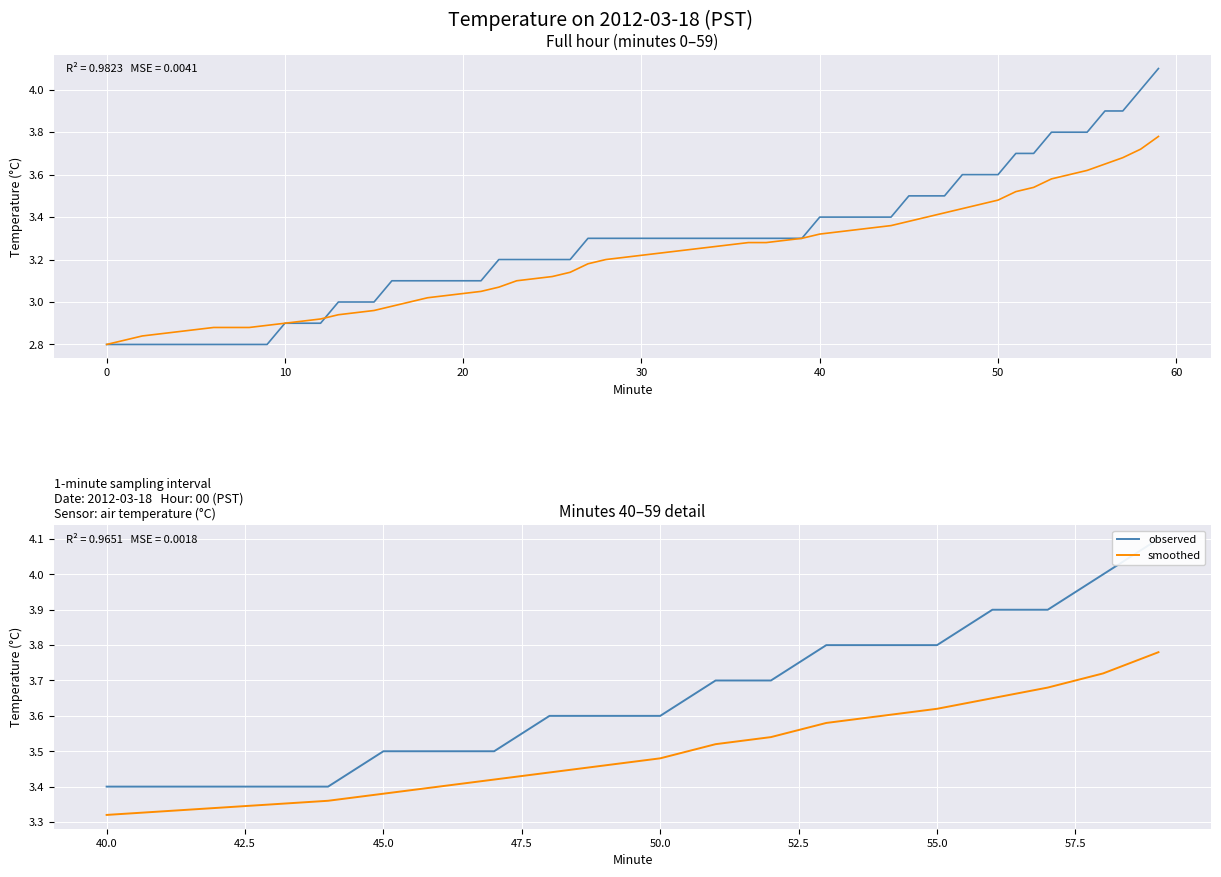

Count the smoothed values in the range 3 to 4.

20